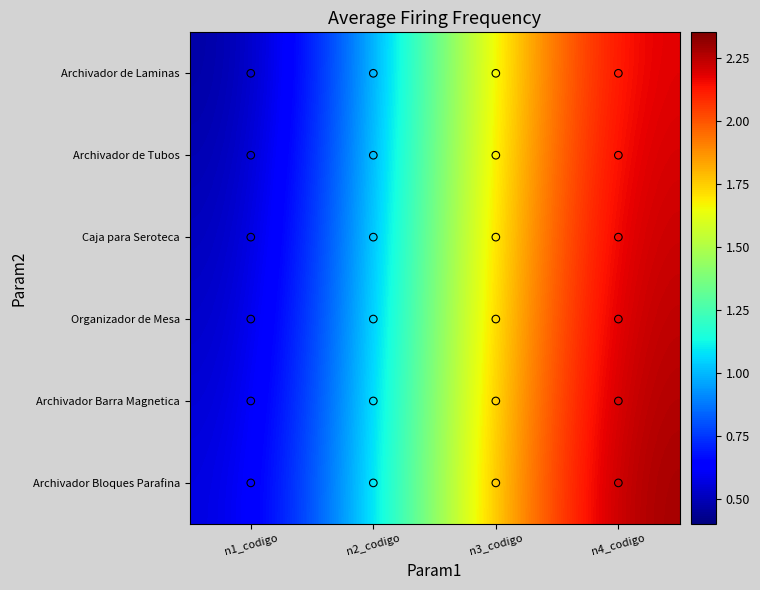

How many categories are shown in the chart?

4